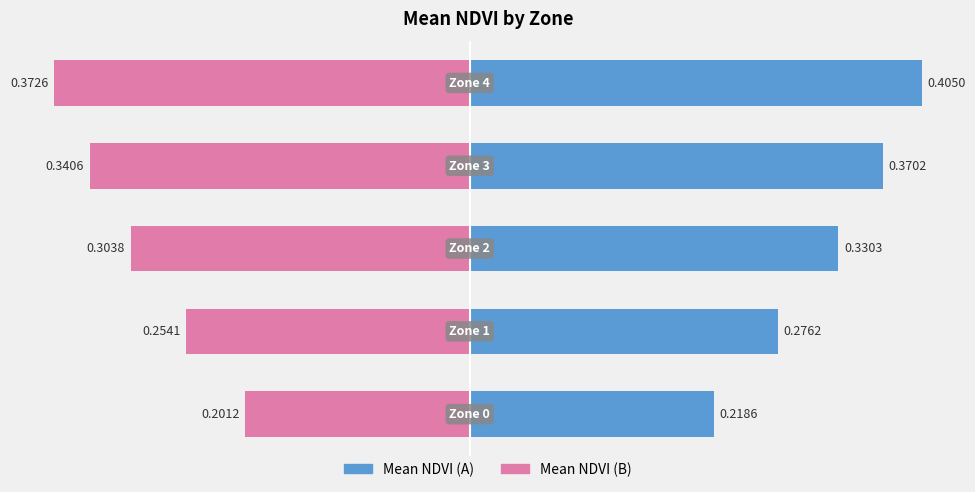

The Mean NDVI (Male proxy) series shows 0.5 at −0.4. True or false?

False